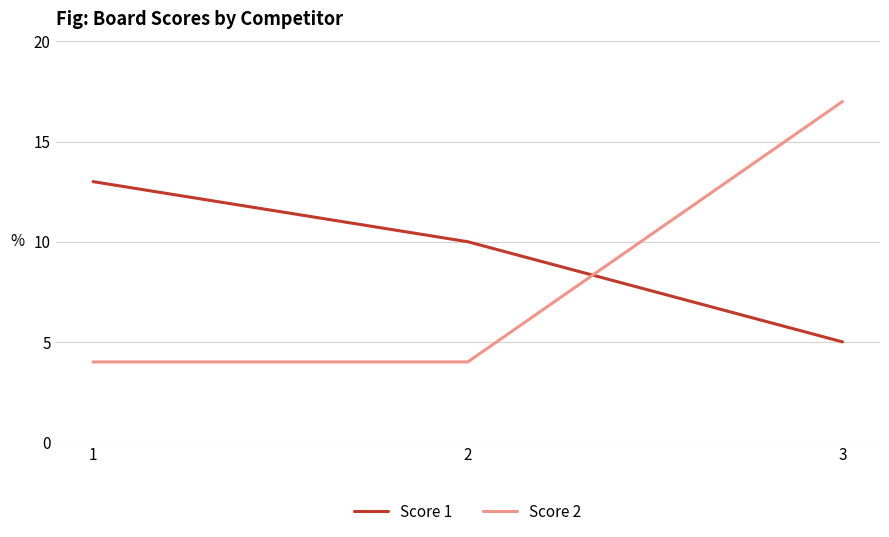

What are all the series names shown in the legend?

Score 1, Score 2